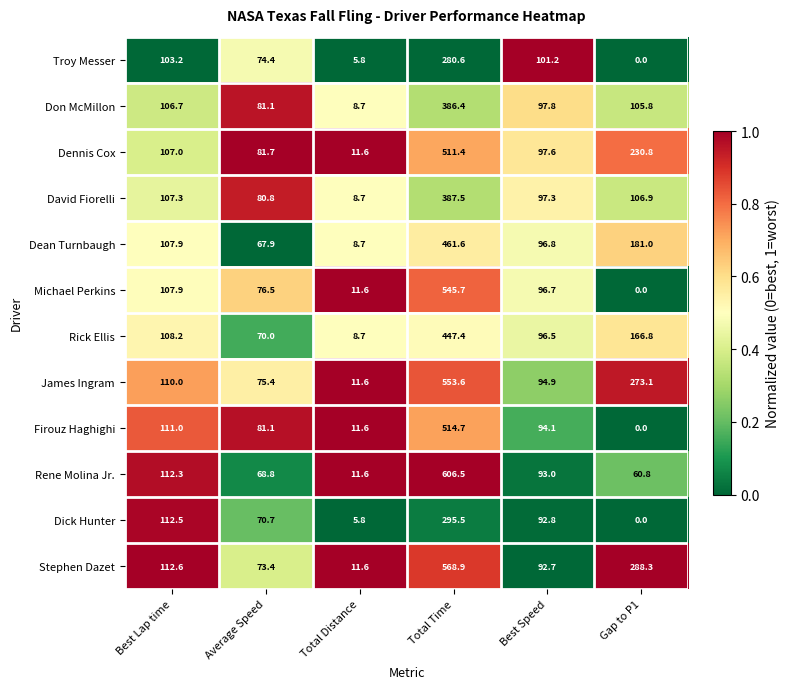

Which category has the highest value in the Rick Ellis series?

Total Time